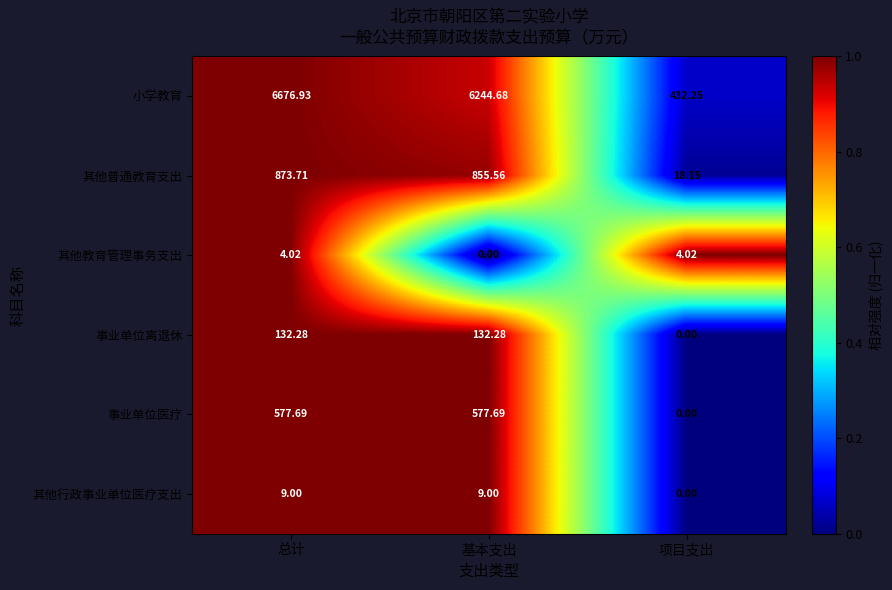

Which series has the largest total across all categories?

小学教育